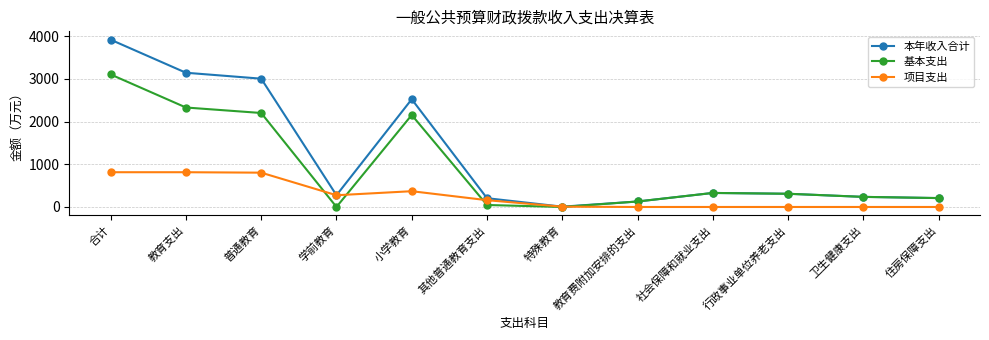

What are all the series names shown in the legend?

本年收入合计, 基本支出, 项目支出